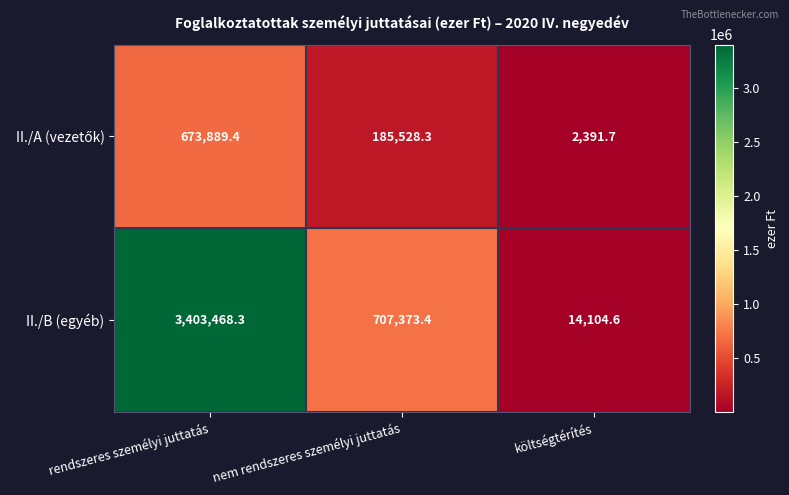

Rank the categories by II./B (egyéb) value from highest to lowest.

rendszeres személyi juttatás, nem rendszeres személyi juttatás, költségtérítés